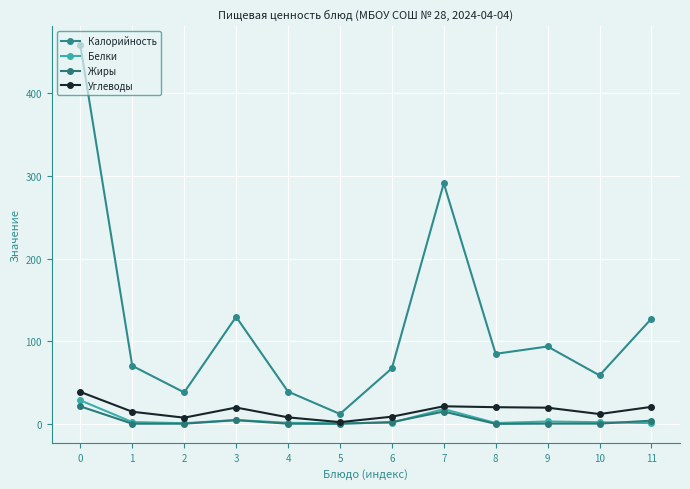

How many interior local peaks does the Калорийность series have?

3